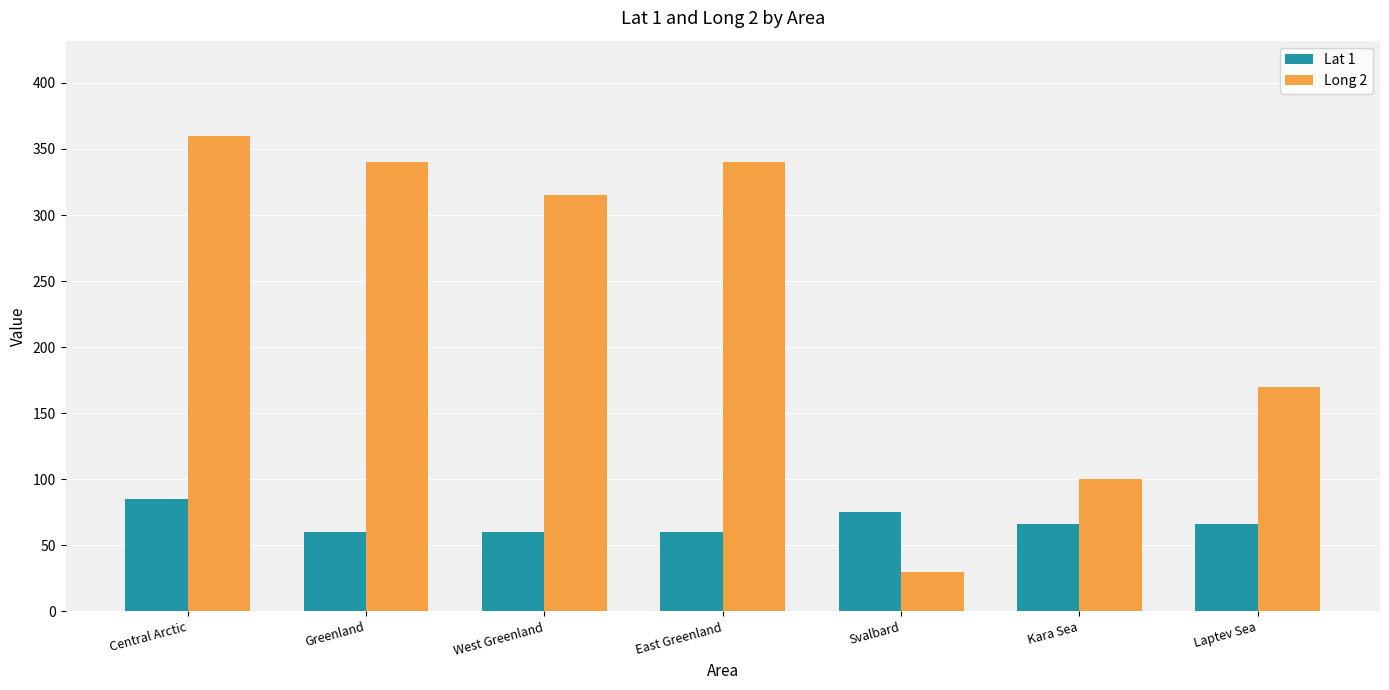

What is the sum of all Lat 1 values?

472